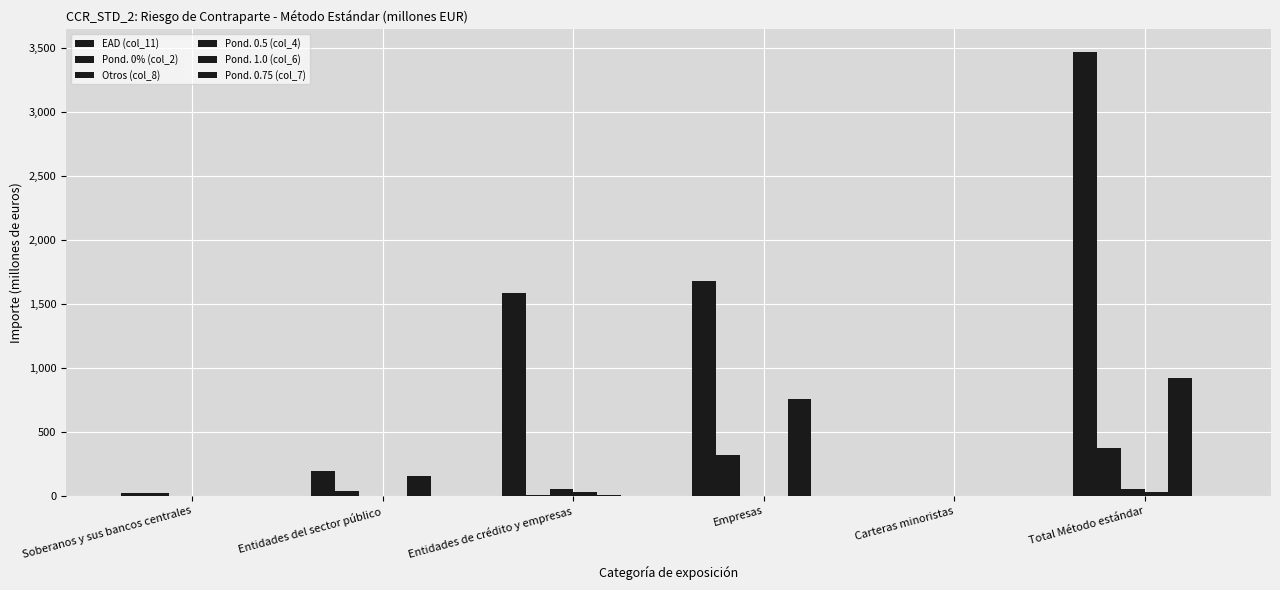

What is the sum of the Pond. 0.5 (col_4) values at Entidades de crédito y empresas and Entidades del sector público?

32.1